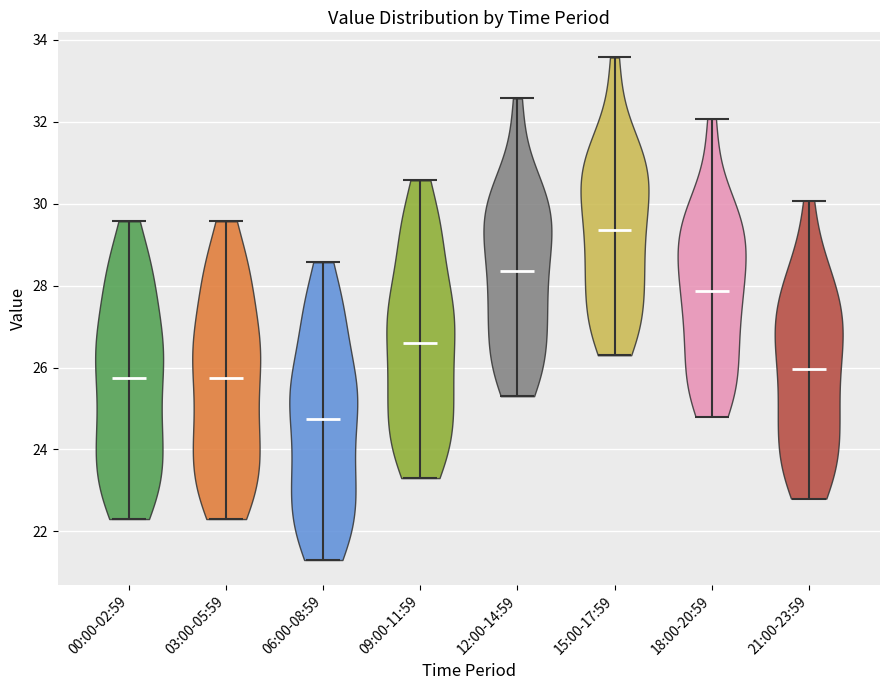

Reading left to right, read every violin against the y-axis: where its median line is, and the lowest and highest points it reaches. The values are not printed on the chart, so give them approximately, as read against the axis.

00:00-02:59: median line 25.8, lowest point 22.4, highest point 29.6
03:00-05:59: median line 25.8, lowest point 22.4, highest point 29.6
06:00-08:59: median line 24.8, lowest point 21.4, highest point 28.6
09:00-11:59: median line 26.6, lowest point 23.4, highest point 30.6
12:00-14:59: median line 28.4, lowest point 25.4, highest point 32.6
15:00-17:59: median line 29.4, lowest point 26.4, highest point 33.6
18:00-20:59: median line 27.8, lowest point 24.8, highest point 32.0
21:00-23:59: median line 26.0, lowest point 22.8, highest point 30.0